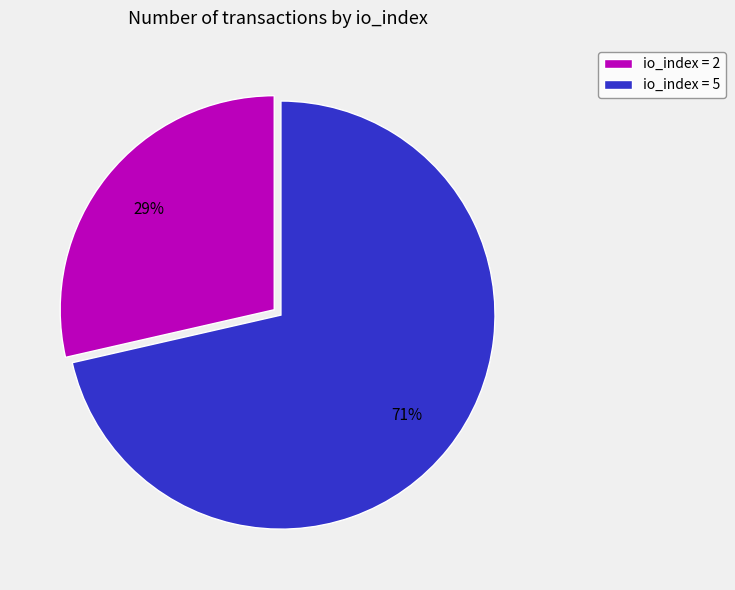

Does any single category account for the majority?

Yes